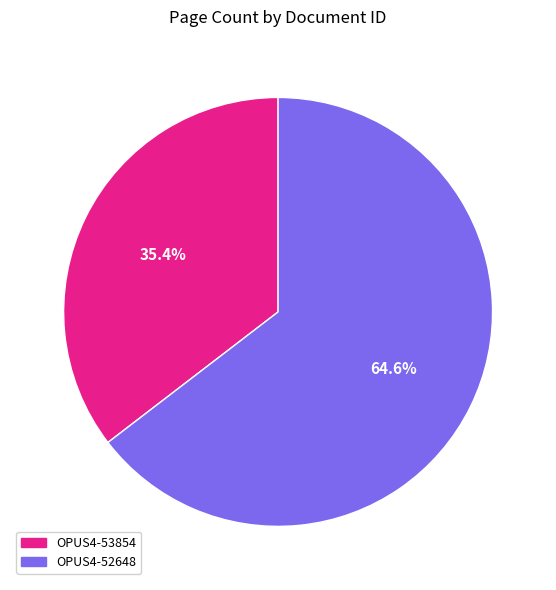

Is the sum of OPUS4-53854 and OPUS4-52648 greater than half?

Yes